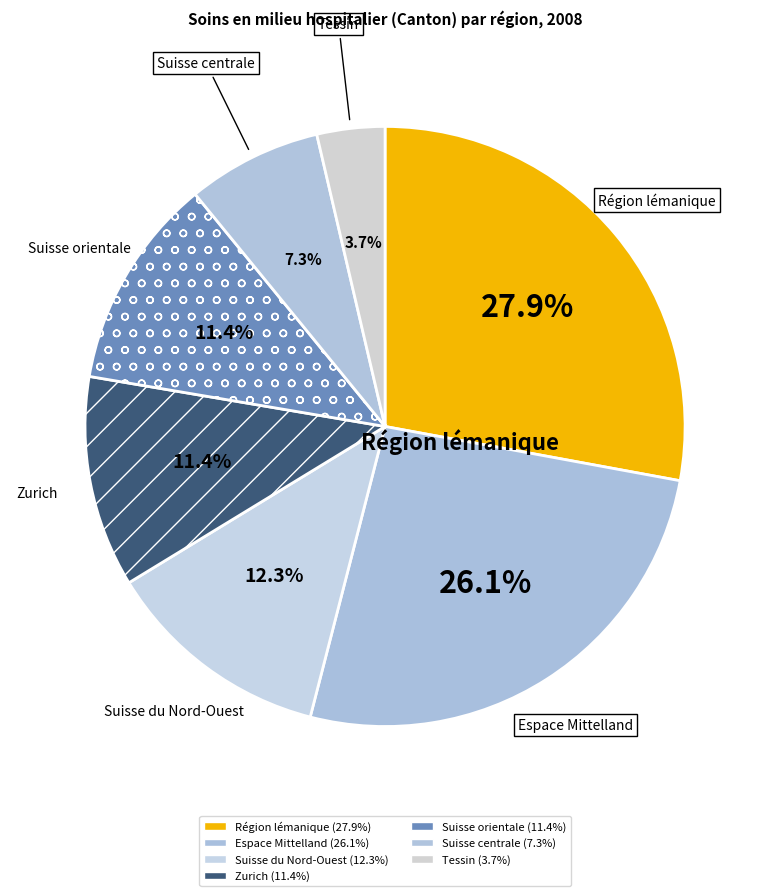

How many slices are in this pie chart?

7